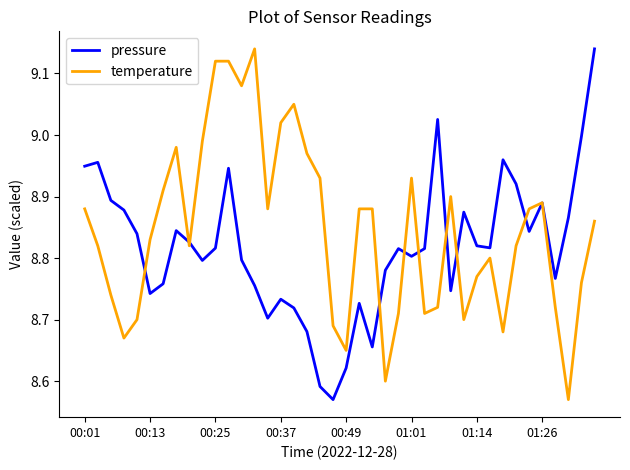

Rank the series by their average value, from highest to lowest.

temperature, pressure